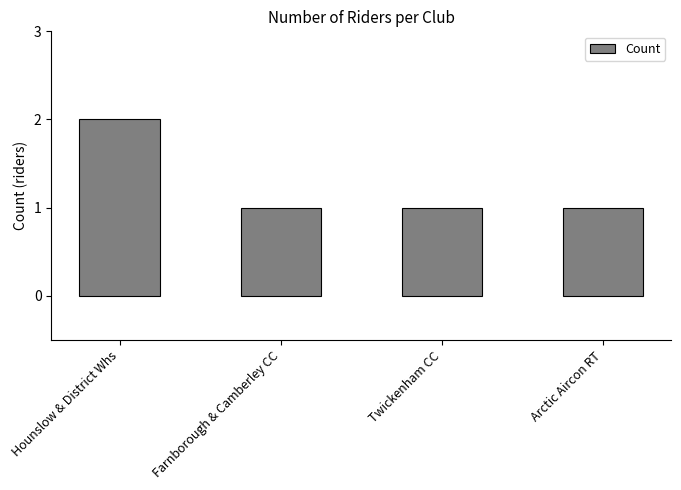

Which category has the highest value across all series?

Hounslow & District Whs